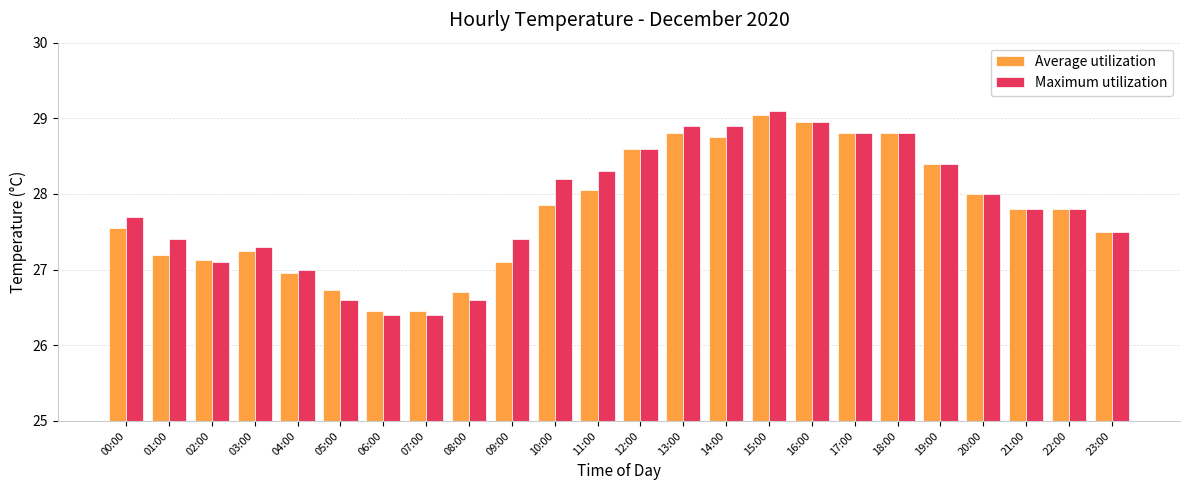

What is the label of the 6th bar from the right?

18:00